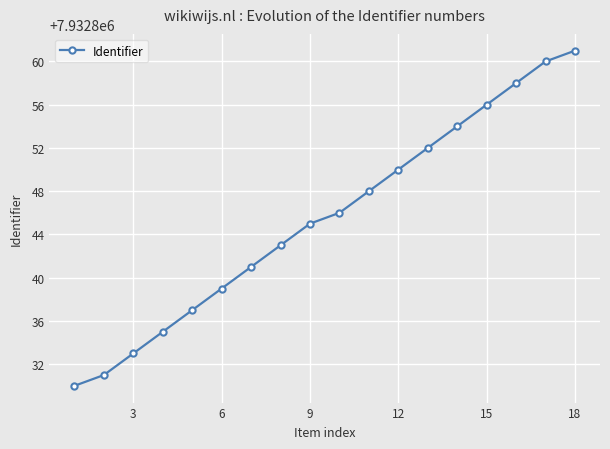

What is the difference between the maximum and second lowest values?

30